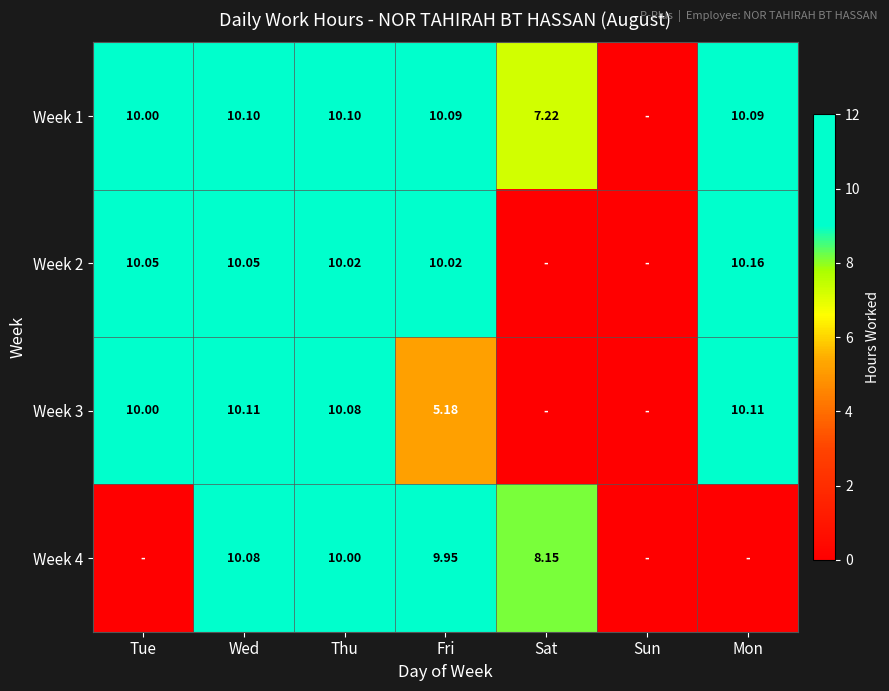

How many values in the Week 4 series are below 8?

3